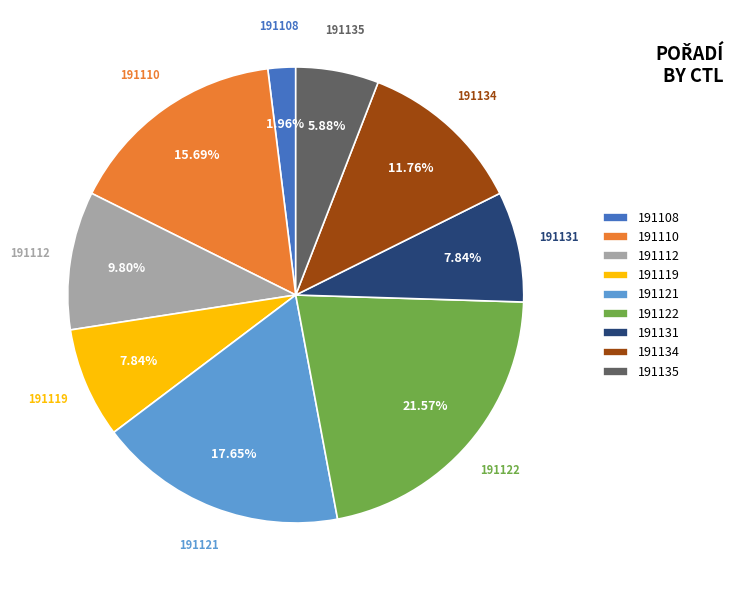

Is there a majority slice in this chart?

No